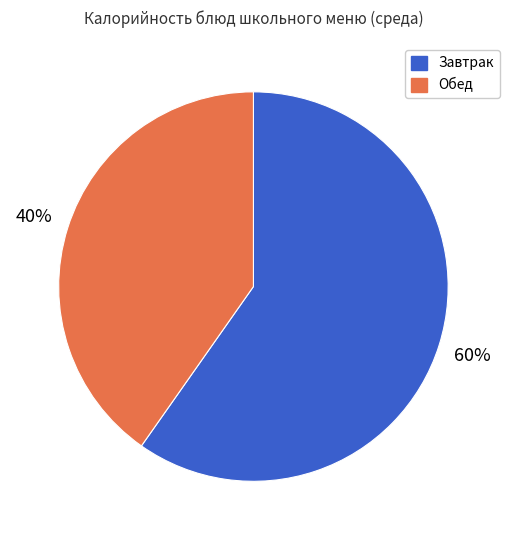

To the nearest percent, what is the difference between the largest and smallest slice percentages?

20%